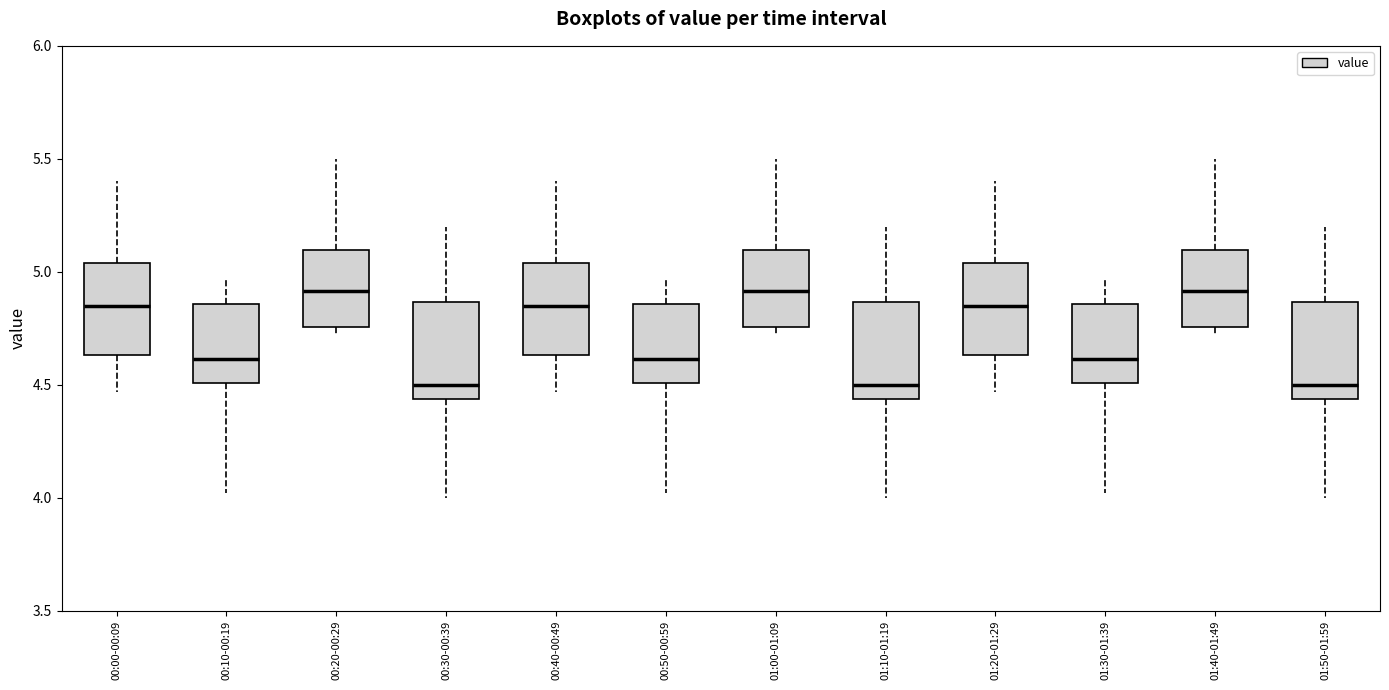

Reading left to right, read every box against the y-axis: the position of its median line, the range the box covers, and the ends of its whiskers. The values are not printed on the chart, so give them approximately, as read against the axis.

00:00-00:09: median 4.85, box 4.65 to 5.05, whiskers 4.45 to 5.40
00:10-00:19: median 4.60, box 4.50 to 4.85, whiskers 4.00 to 4.95
00:20-00:29: median 4.90, box 4.75 to 5.10, whiskers 4.70 to 5.50
00:30-00:39: median 4.50, box 4.45 to 4.85, whiskers 4.00 to 5.20
00:40-00:49: median 4.85, box 4.65 to 5.05, whiskers 4.45 to 5.40
00:50-00:59: median 4.60, box 4.50 to 4.85, whiskers 4.00 to 4.95
01:00-01:09: median 4.90, box 4.75 to 5.10, whiskers 4.70 to 5.50
01:10-01:19: median 4.50, box 4.45 to 4.85, whiskers 4.00 to 5.20
01:20-01:29: median 4.85, box 4.65 to 5.05, whiskers 4.45 to 5.40
01:30-01:39: median 4.60, box 4.50 to 4.85, whiskers 4.00 to 4.95
01:40-01:49: median 4.90, box 4.75 to 5.10, whiskers 4.70 to 5.50
01:50-01:59: median 4.50, box 4.45 to 4.85, whiskers 4.00 to 5.20